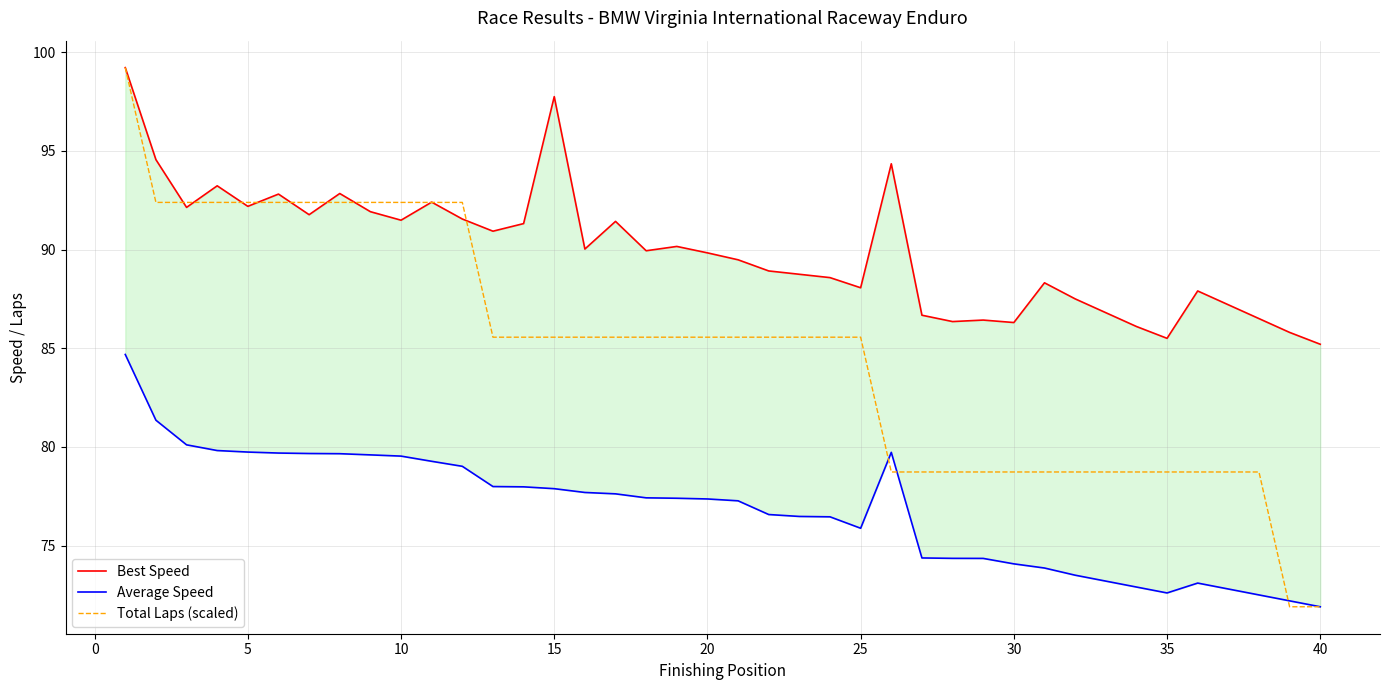

What is the sum of all Best Speed values?

3598.1